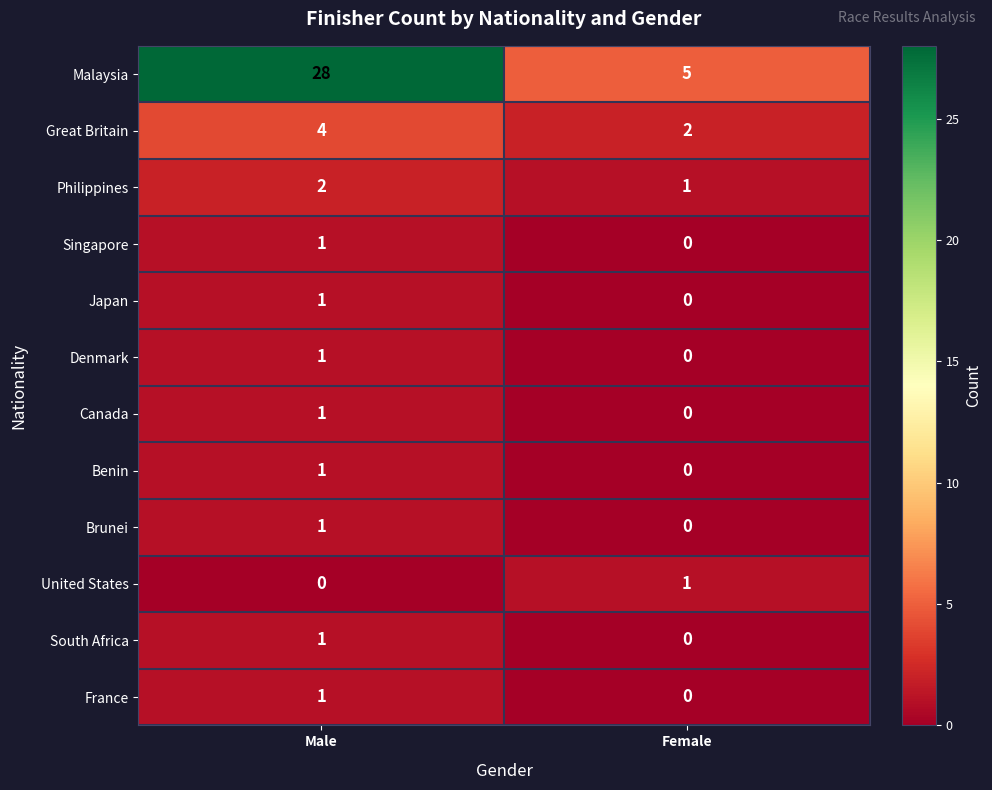

Reading left to right, list all the values displayed in this chart.

Malaysia: Male=28	Female=5
Great Britain: Male=4	Female=2
Philippines: Male=2	Female=1
Singapore: Male=1	Female=0
Japan: Male=1	Female=0
Denmark: Male=1	Female=0
Canada: Male=1	Female=0
Benin: Male=1	Female=0
Brunei: Male=1	Female=0
United States: Male=0	Female=1
South Africa: Male=1	Female=0
France: Male=1	Female=0